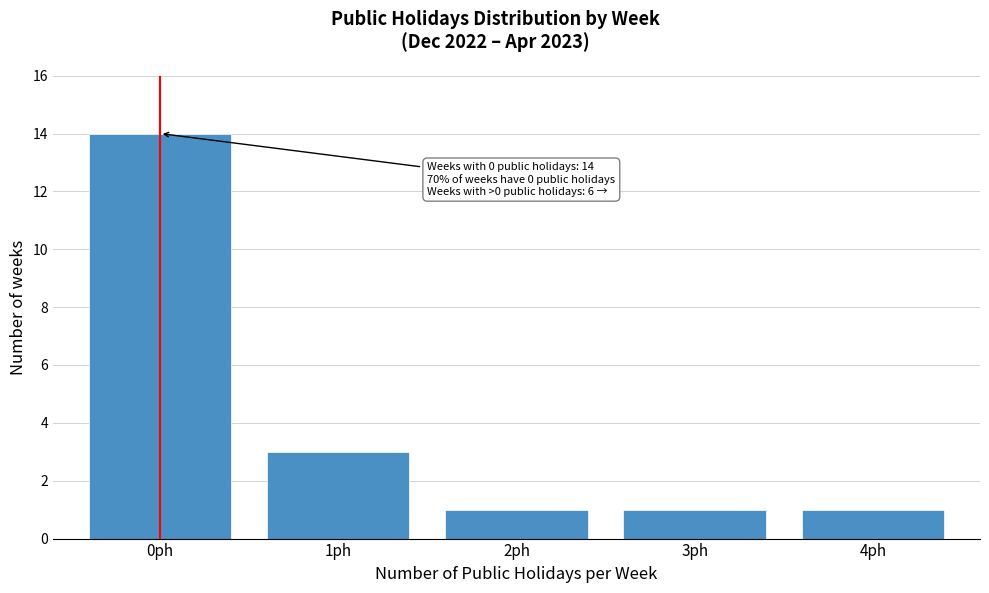

Reading left to right, extract all data points from this chart.

0ph=14	1ph=3	2ph=1	3ph=1	4ph=1